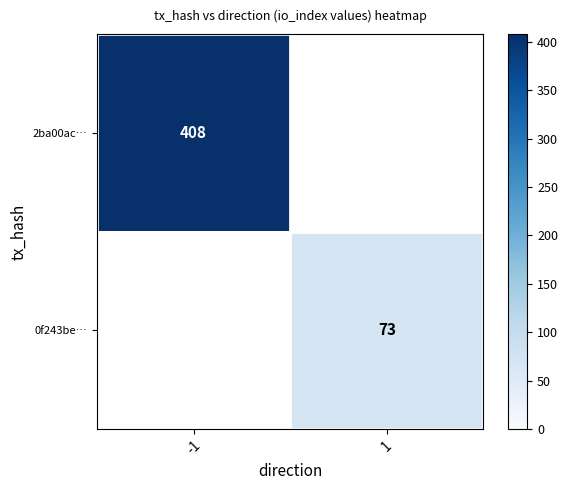

At how many categories does at least one series exceed 204?

1